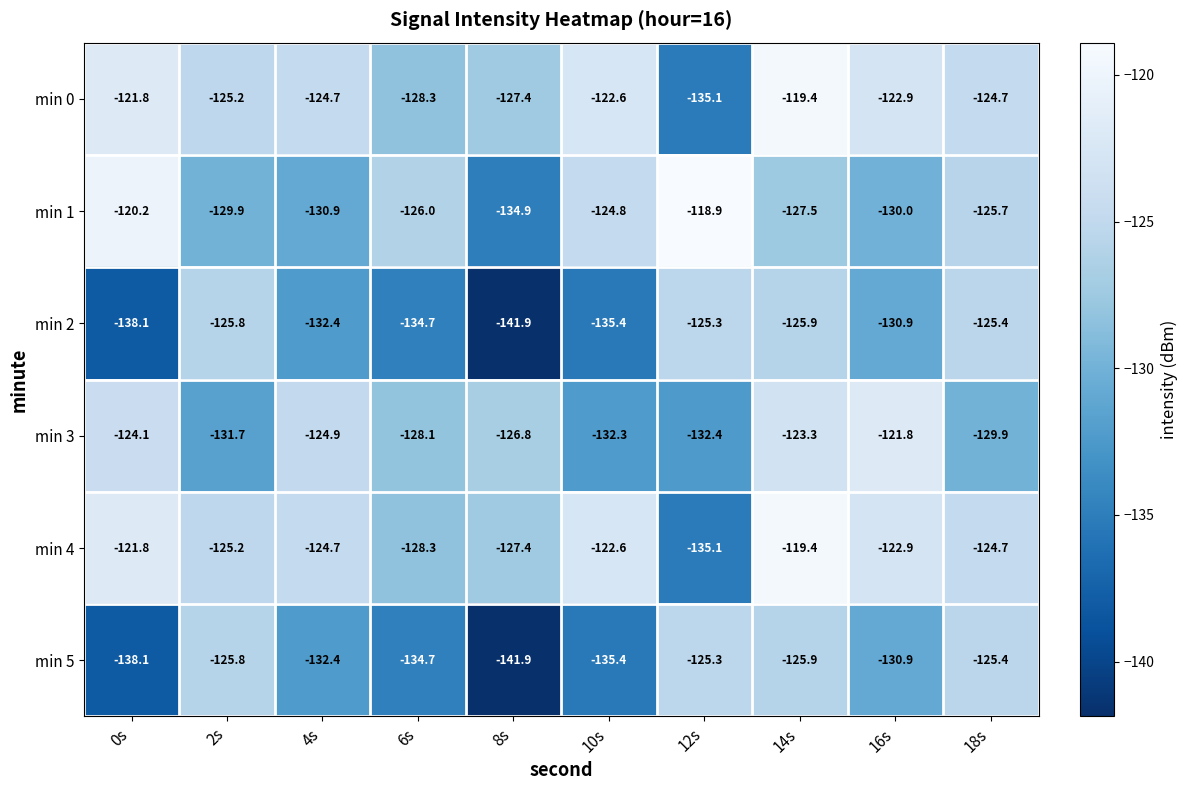

Is it true that min 5 equals -132.4 at 4s?

True